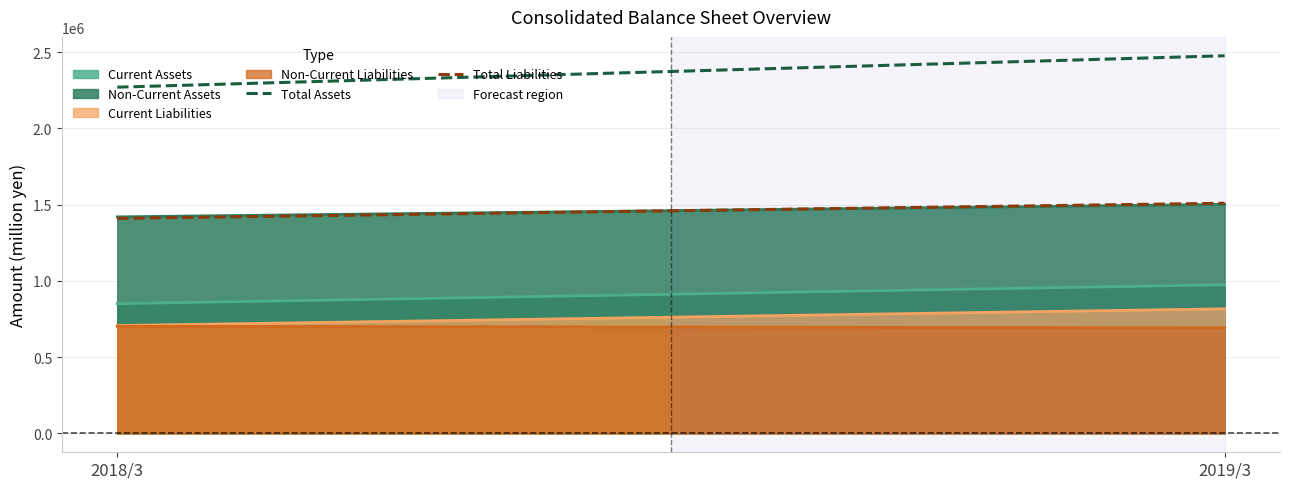

What value does the Total Assets series have at 2018/3, to the nearest 100?

2270200